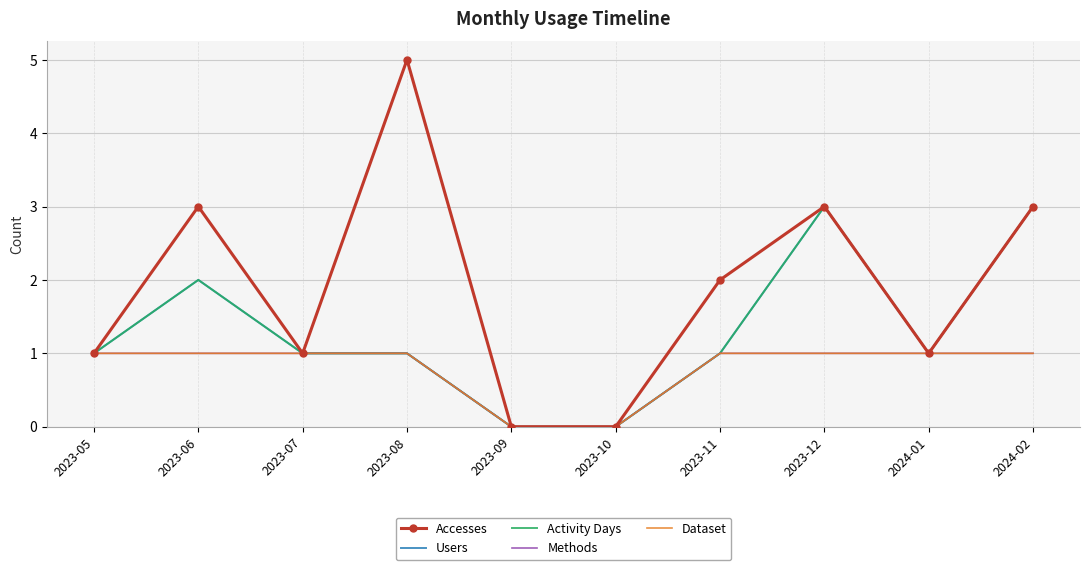

Rank the categories by Activity Days value from highest to lowest.

2023-12, 2024-02, 2023-06, 2023-05, 2023-07, 2023-08, 2023-11, 2024-01, 2023-09, 2023-10